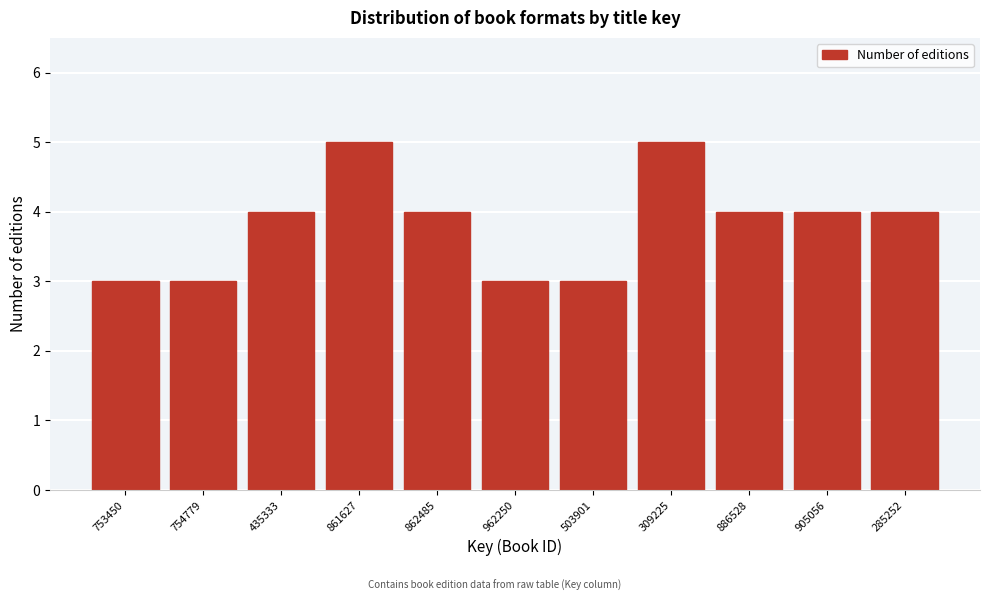

Reading left to right, extract all data points from this chart.

3	3	4	5	4	3	3	5	4	4	4